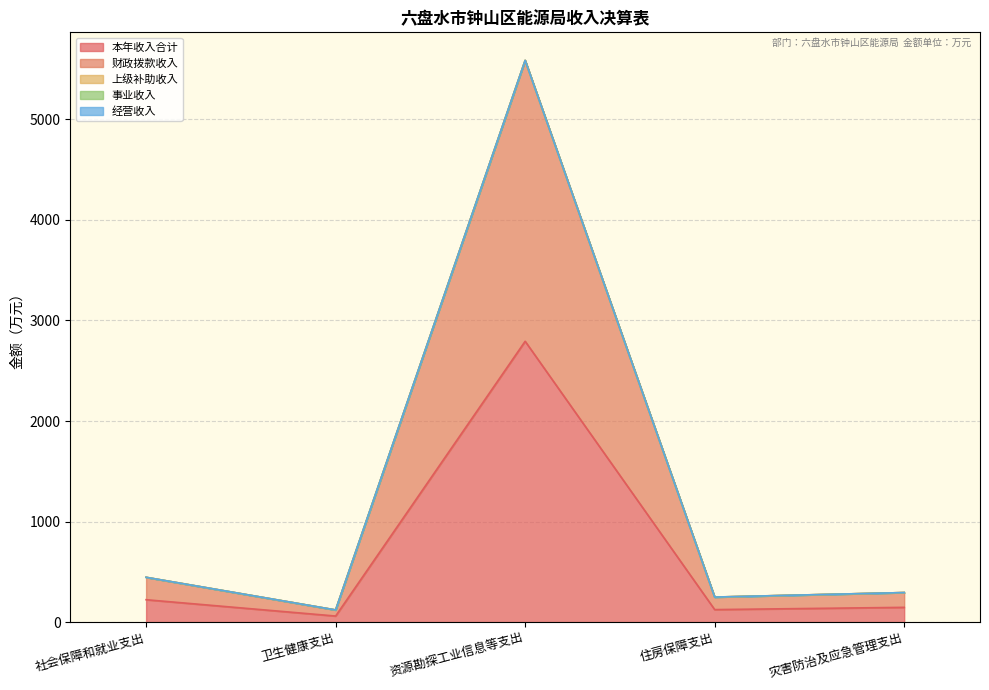

The 财政拨款收入 series shows 31.5 at 住房保障支出. True or false?

False